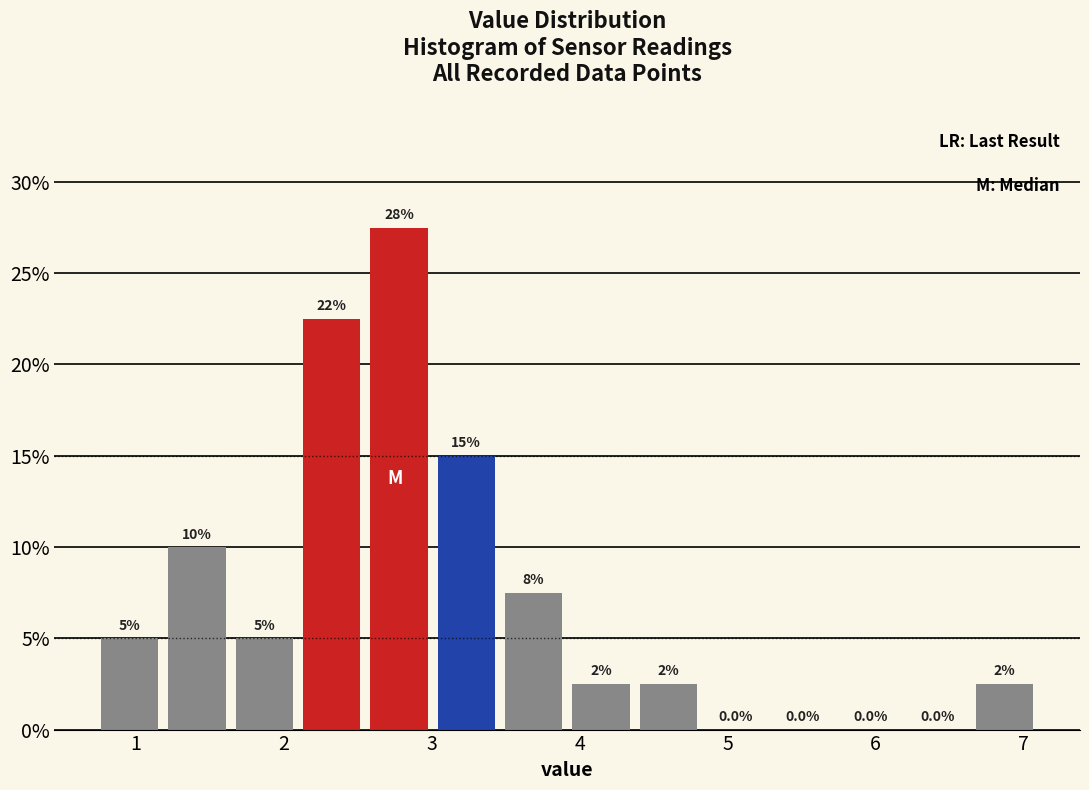

Which range on the x-axis has the tallest bar?

2.6 to 3.0